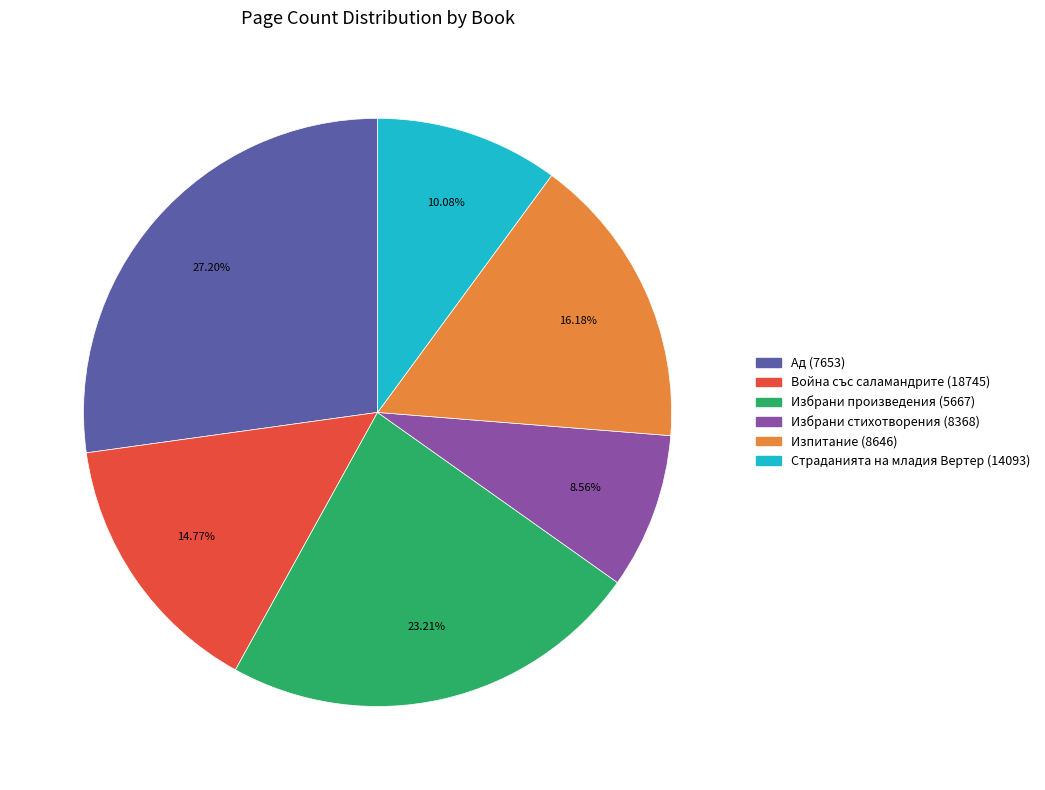

To the nearest percent, what percentage of the pie is Изпитание (8646)?

16%